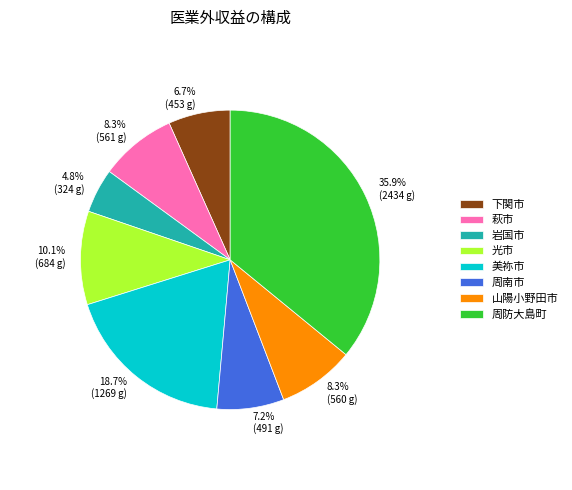

Is it true that 萩市 is 21% of the pie?

False